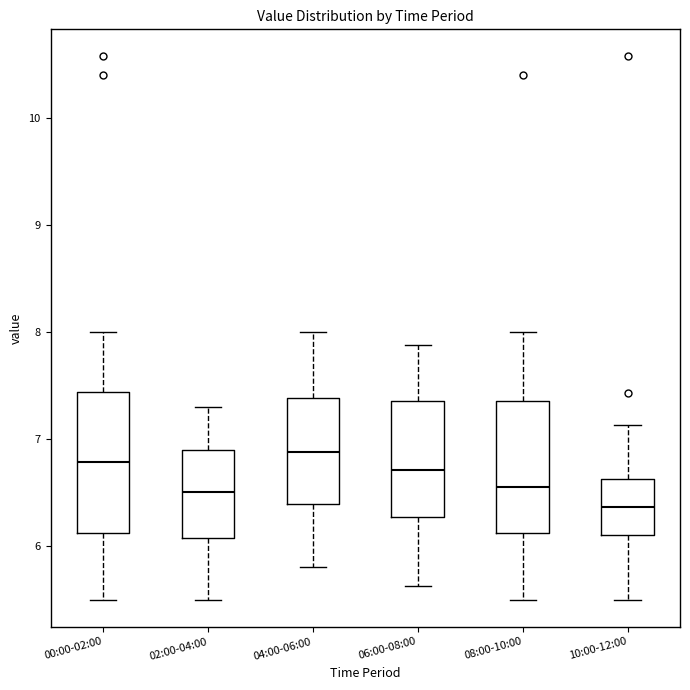

Which box's median line is the lowest?

10:00-12:00